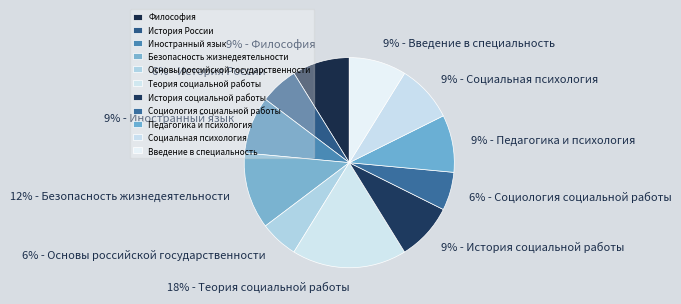

To the nearest percent, what is the difference between the Философия and История России slice percentages?

3%